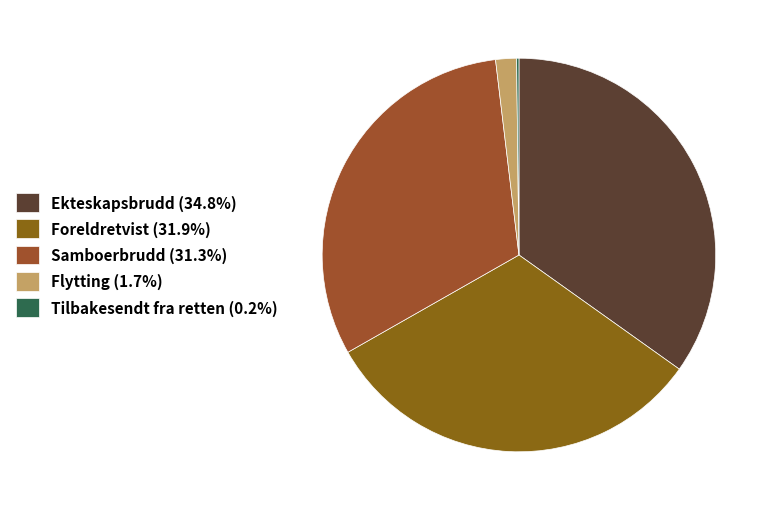

Count the number of slices in the pie.

5